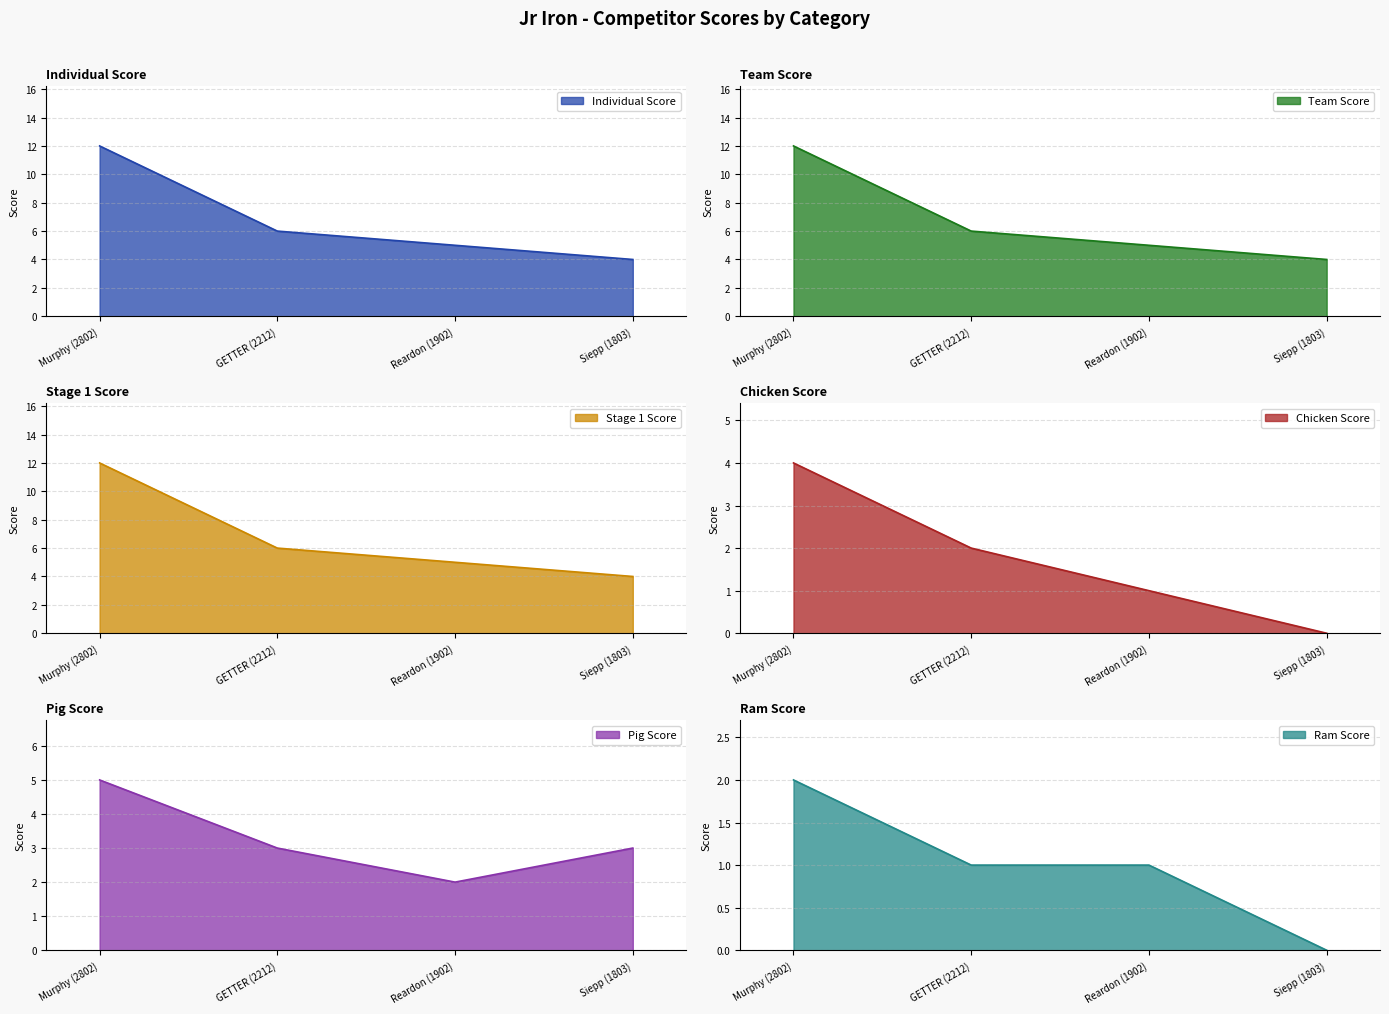

What is the average value of the Individual Score series?

7